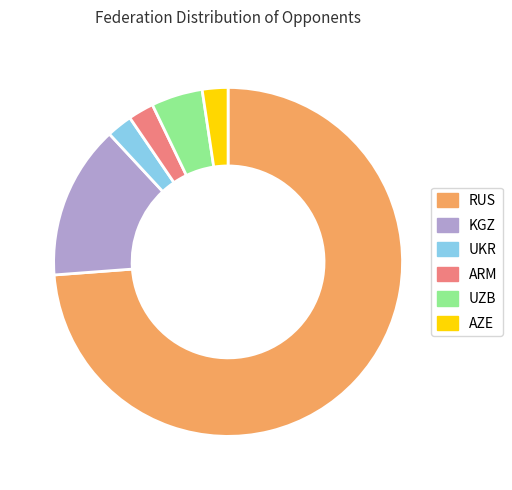

Combined, do RUS and ARM account for over 50%?

Yes